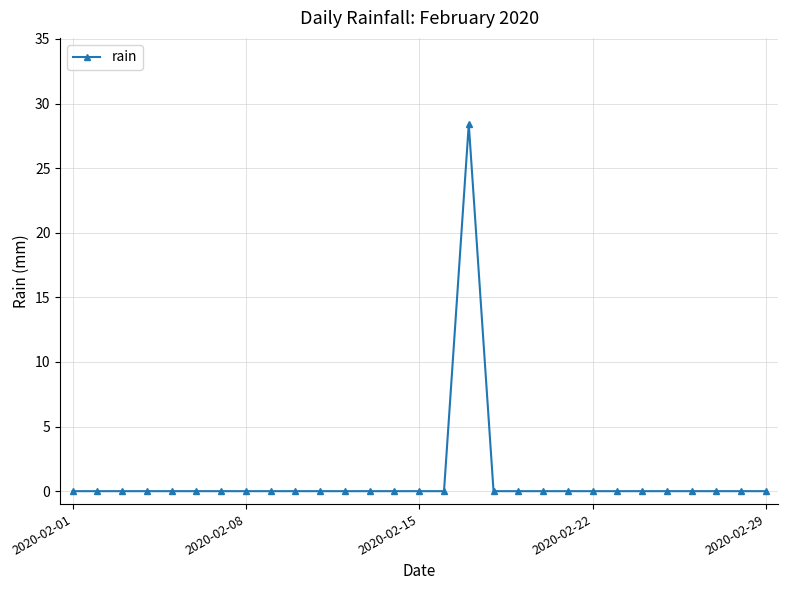

Reading left to right, transcribe all the data shown in this chart.

0.0	0.0	0.0	0.0	0.0	0.0	0.0	0.0	0.0	0.0	0.0	0.0	0.0	0.0	0.0	0.0	28.4	0.0	0.0	0.0	0.0	0.0	0.0	0.0	0.0	0.0	0.0	0.0	0.0